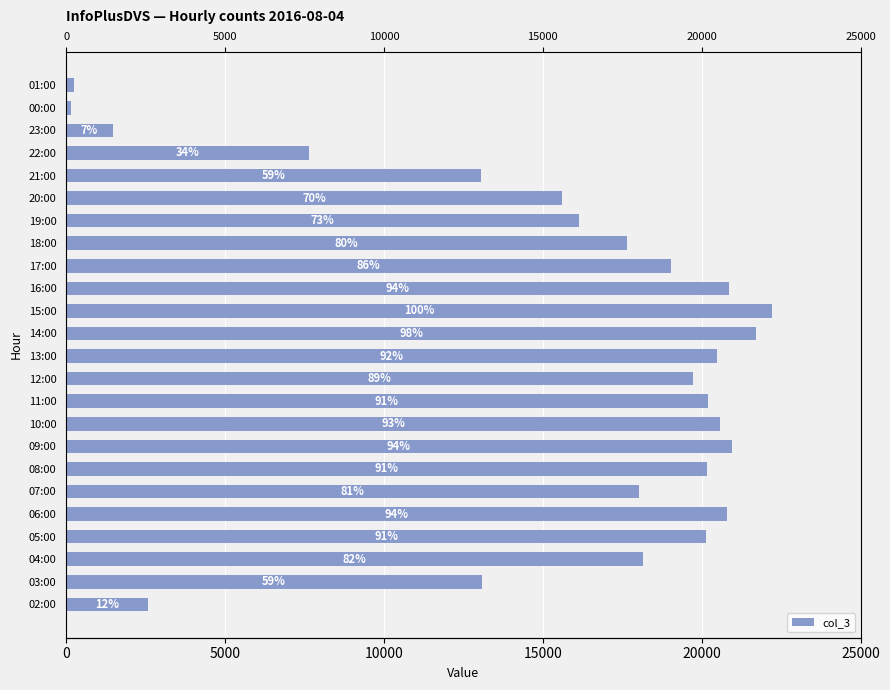

Reading right to left, transcribe all the data shown in this chart.

237	159	1464	7634	13040	15604	16134	17657	19034	20864	22198	21720	20470	19714	20183	20572	20941	20173	18040	20793	20147	18148	13081	2581